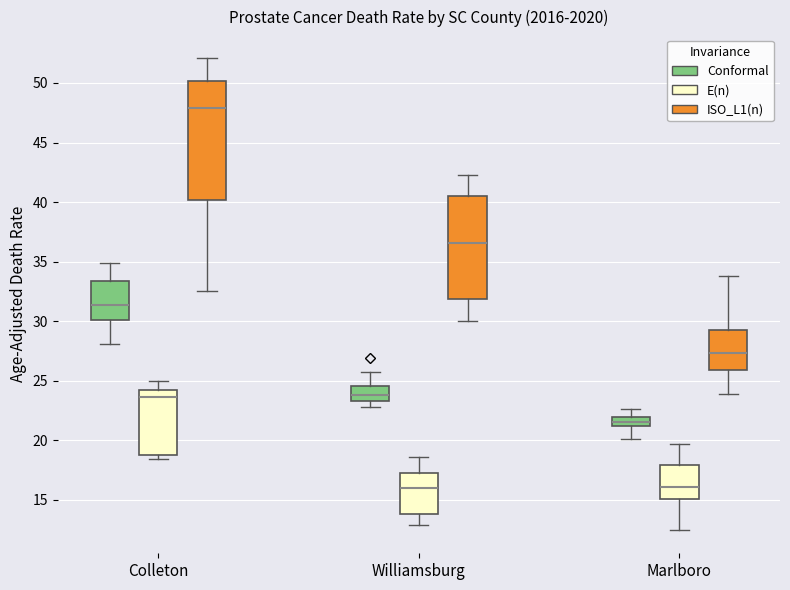

Where does the upper whisker of the box for Marlboro (Conformal) end on the y-axis? The values are not printed on the chart, so give them approximately, as read against the axis.

22.5